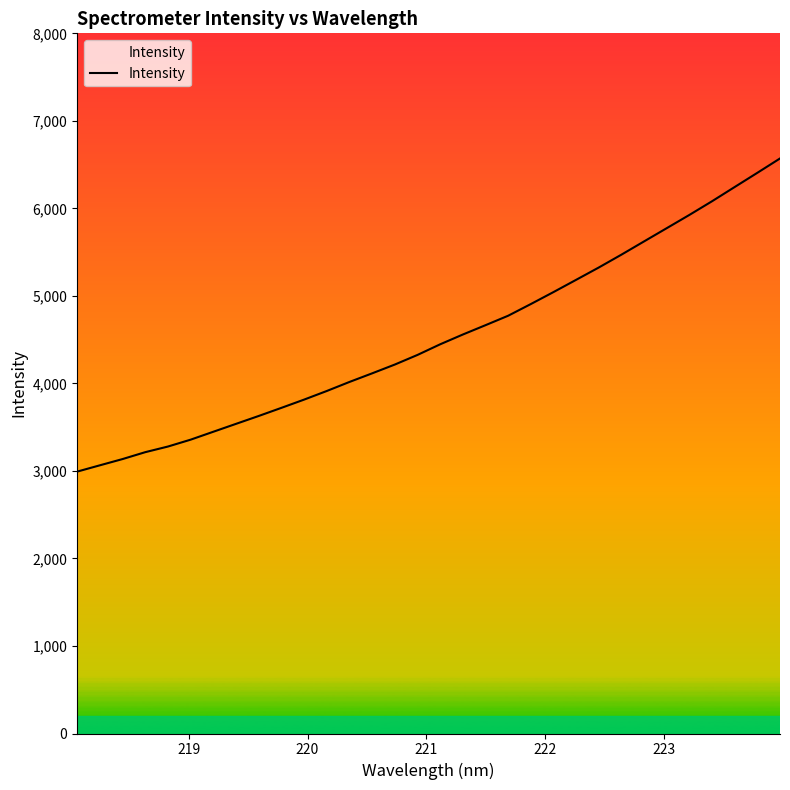

What is the maximum value shown in the chart?

6570.3